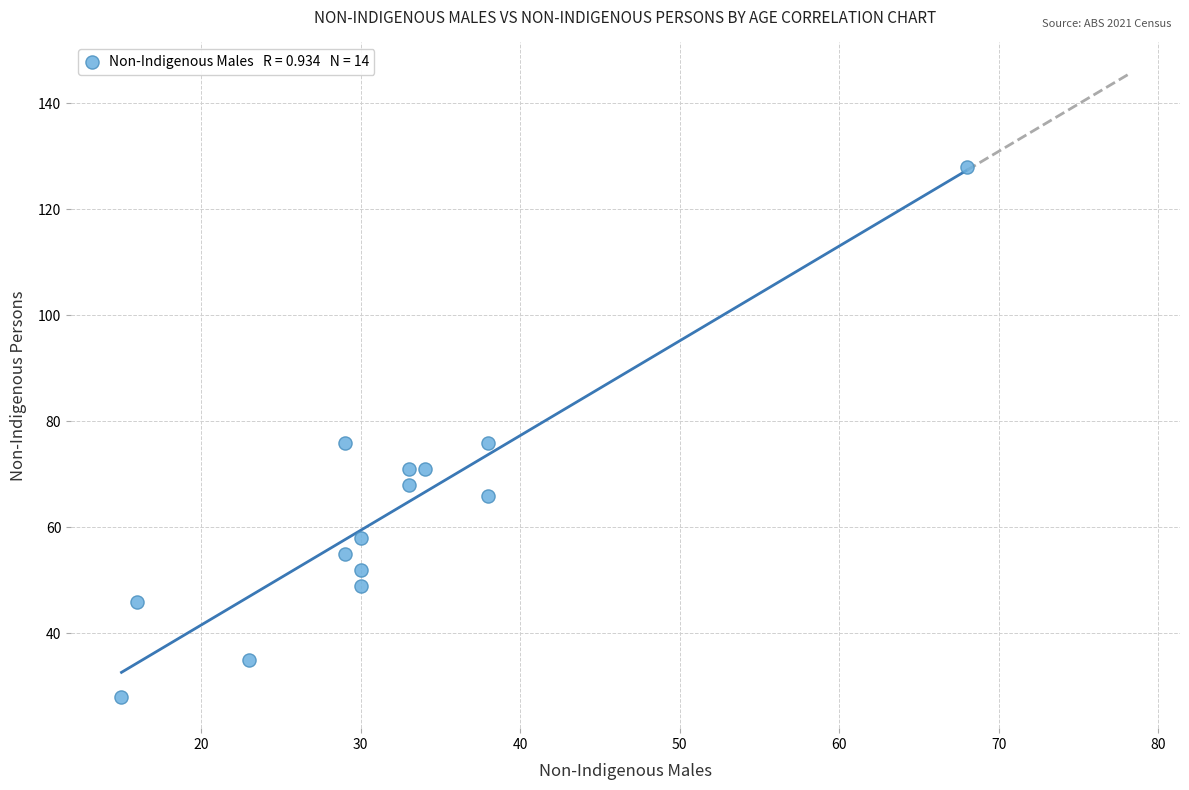

What is the range of X values (max minus min)?

53